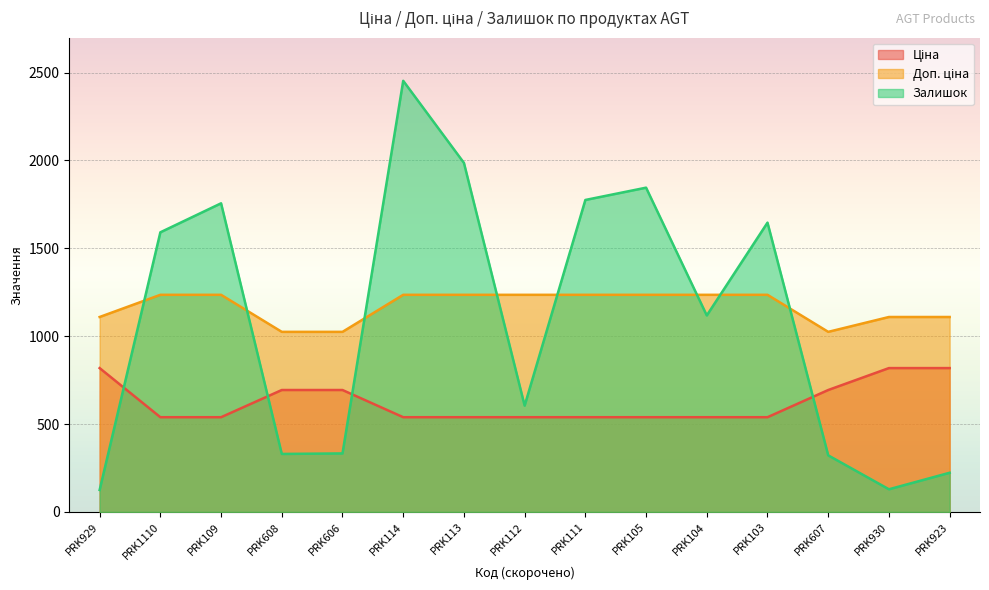

Rank the series at PRK104 from highest to lowest value.

Доп. ціна, Залишок, Ціна